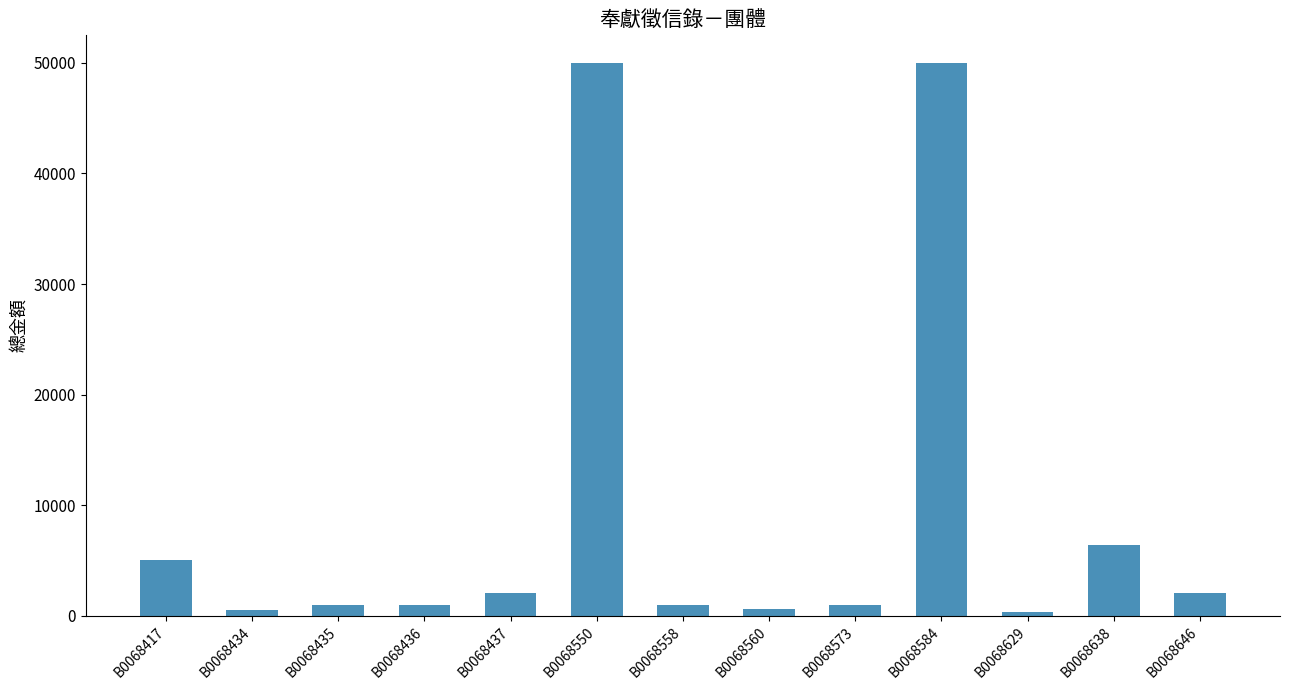

Where is the data nearest to the value 25150?

B0068638